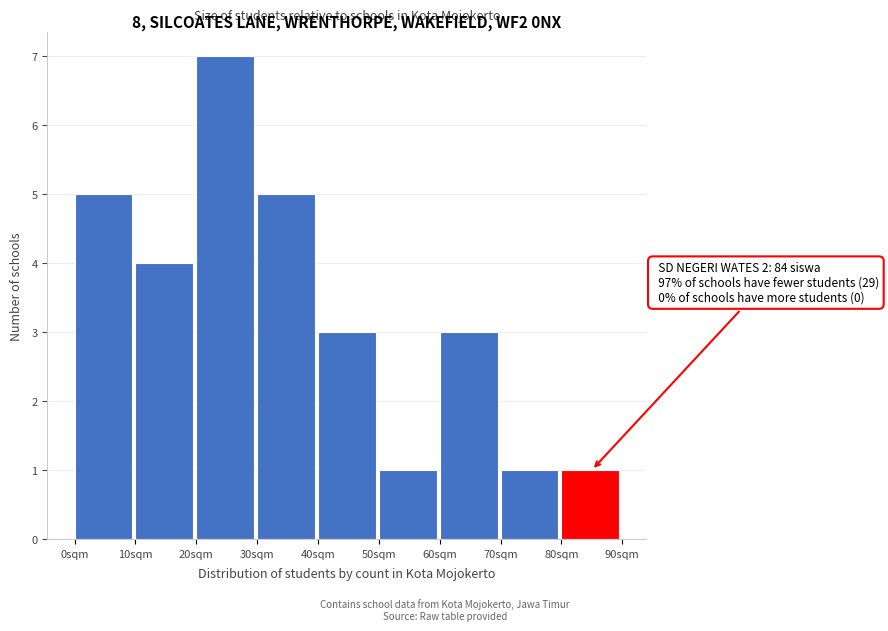

Which range on the x-axis has the tallest bar?

20 to 30